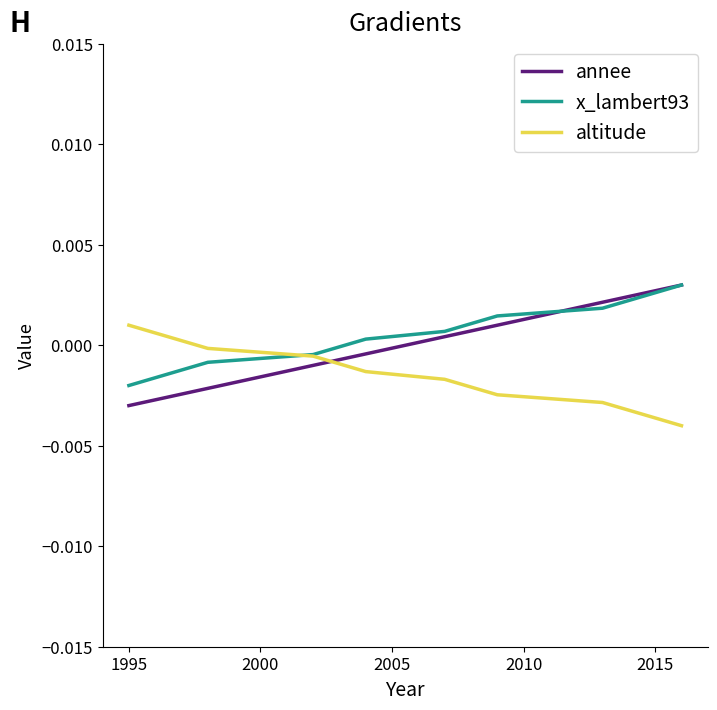

What are all the series names shown in the legend?

annee, x_lambert93, altitude